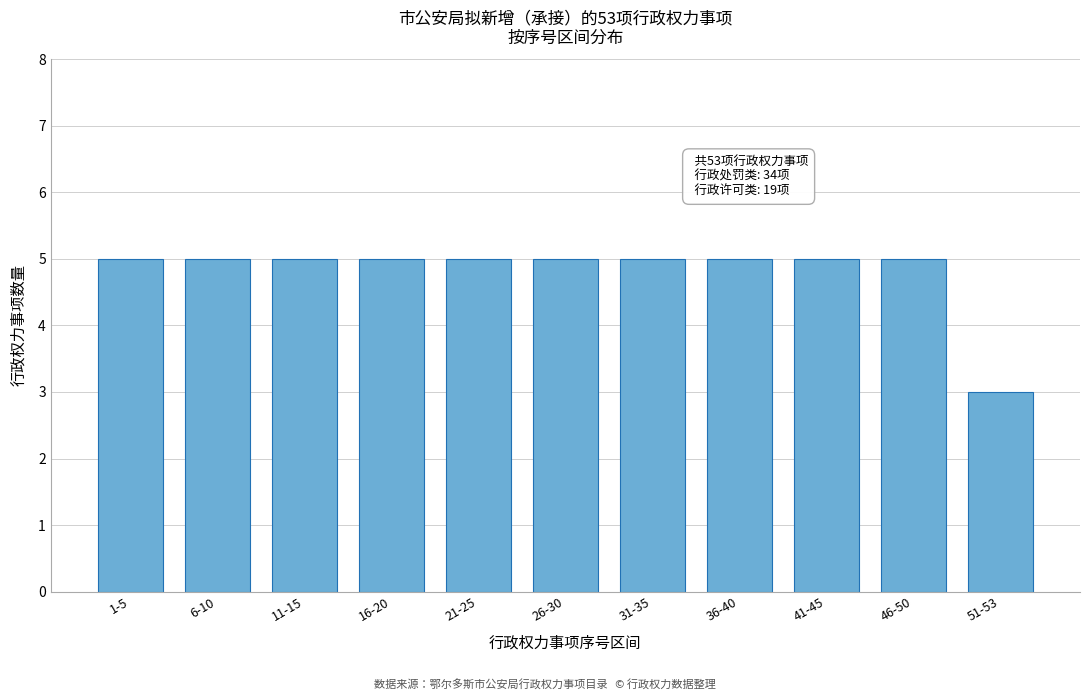

Reading left to right, extract all data points from this chart.

5	5	5	5	5	5	5	5	5	5	3